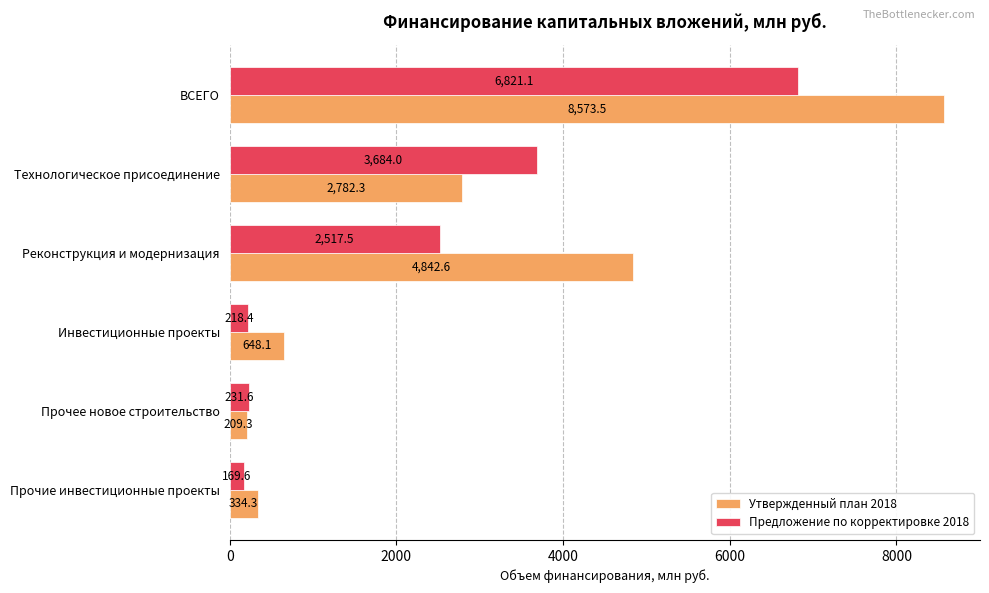

The Предложение по корректировке 2018 series shows 6821.1 at ВСЕГО. True or false?

True